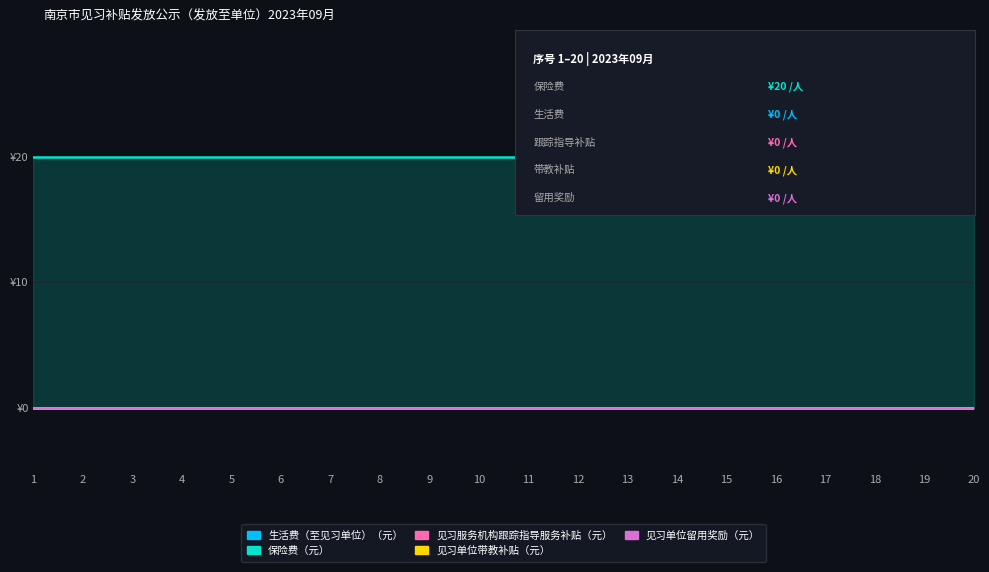

Between 4 and 11, which series saw the biggest shift?

生活费（至见习单位）（元）